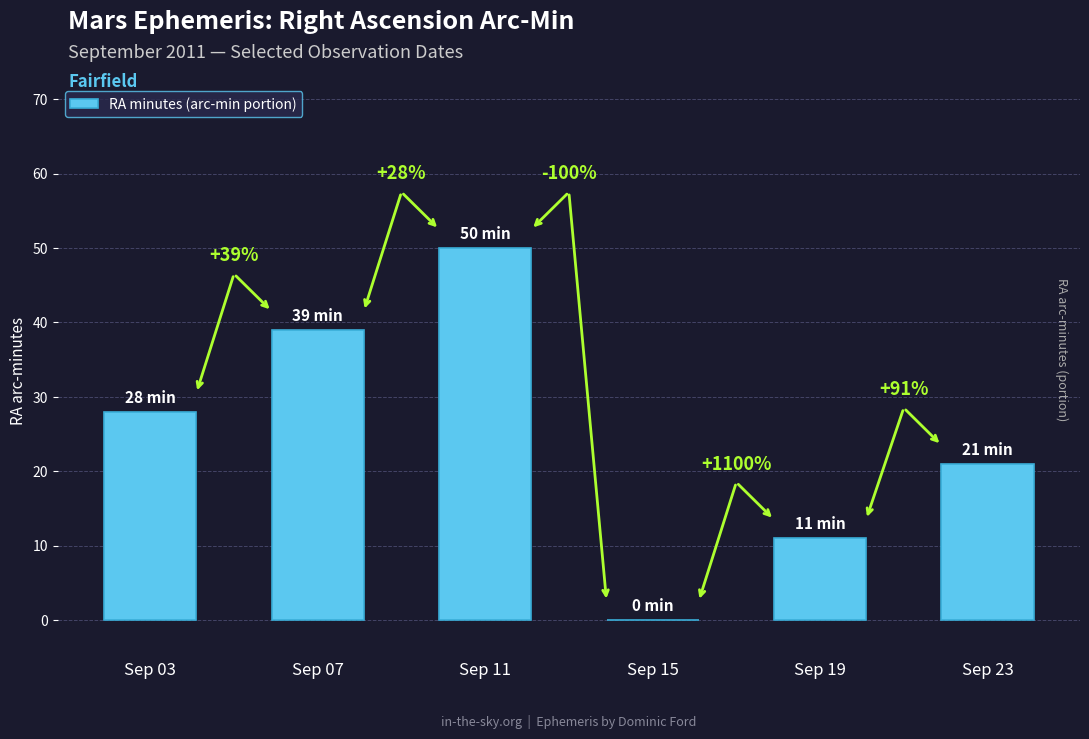

What is the sum of all values?

149